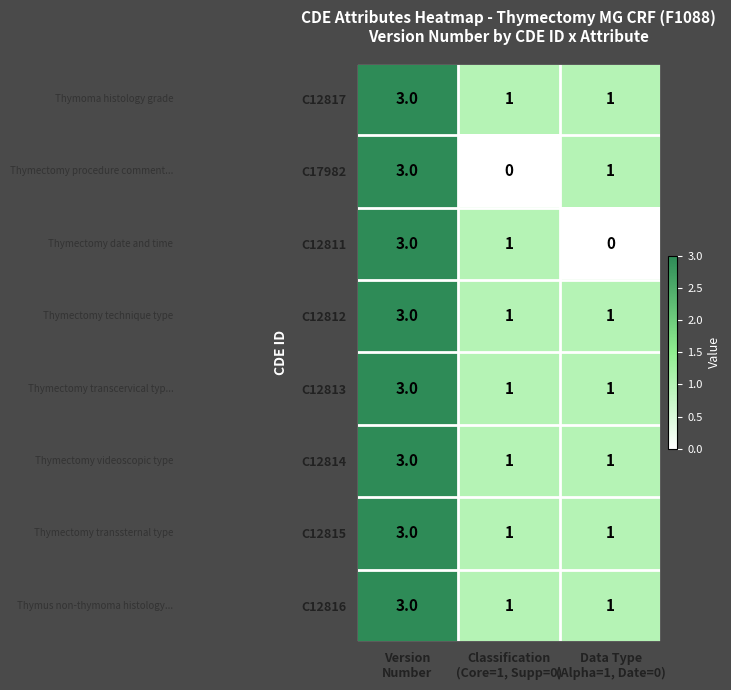

What is the difference between the maximum and minimum values in the C17982 series?

3